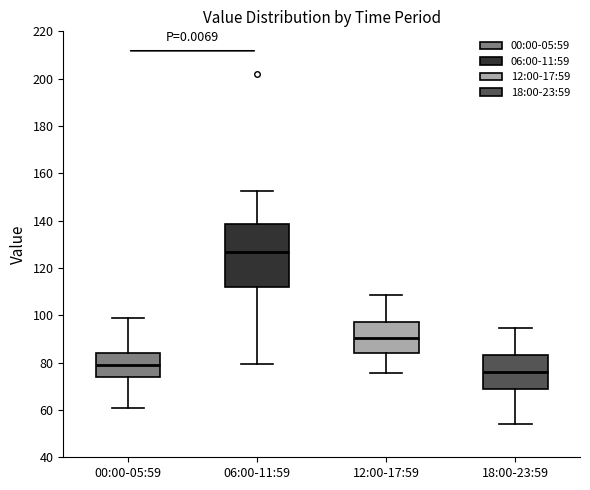

Reading left to right, transcribe this box plot: for each box, give where its median line is, the range the box spans, and where its two whiskers end, as read against the y-axis. The values are not printed on the chart, so give them approximately, as read against the axis.

00:00-05:59: median 80, box 74 to 84, whiskers 60 to 98
06:00-11:59: median 126, box 112 to 138, whiskers 80 to 152
12:00-17:59: median 90, box 84 to 98, whiskers 76 to 108
18:00-23:59: median 76, box 68 to 84, whiskers 54 to 94